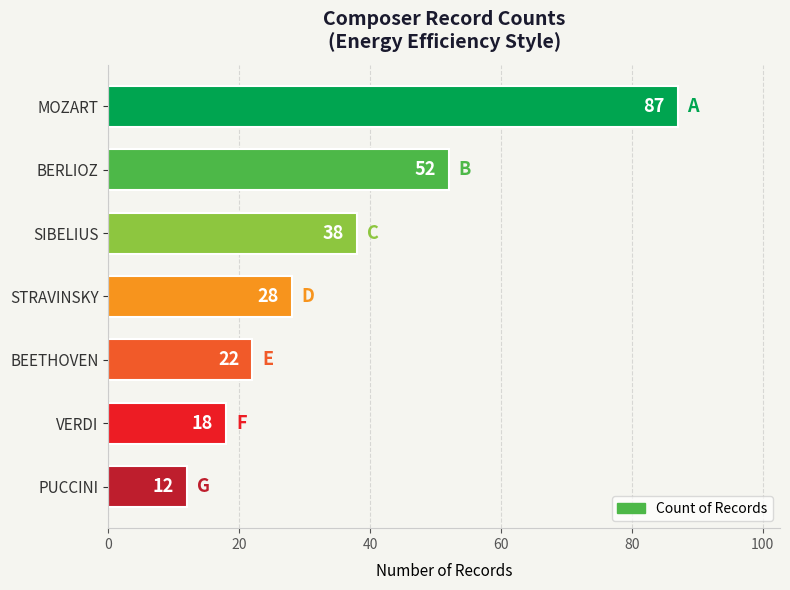

Where is the data nearest to the value 49?

BERLIOZ